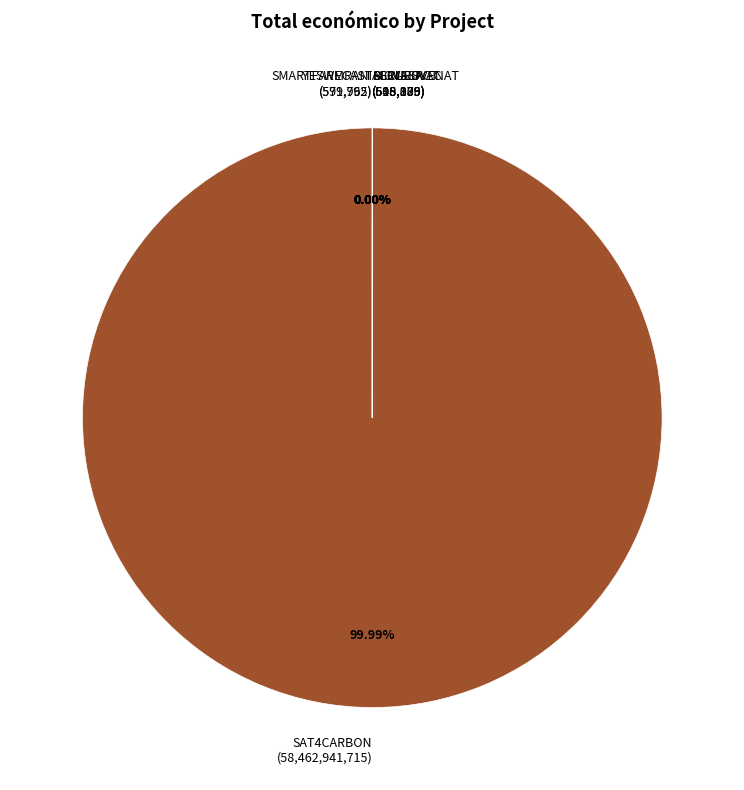

Which category has the smallest portion of the pie?

SECUESVAC